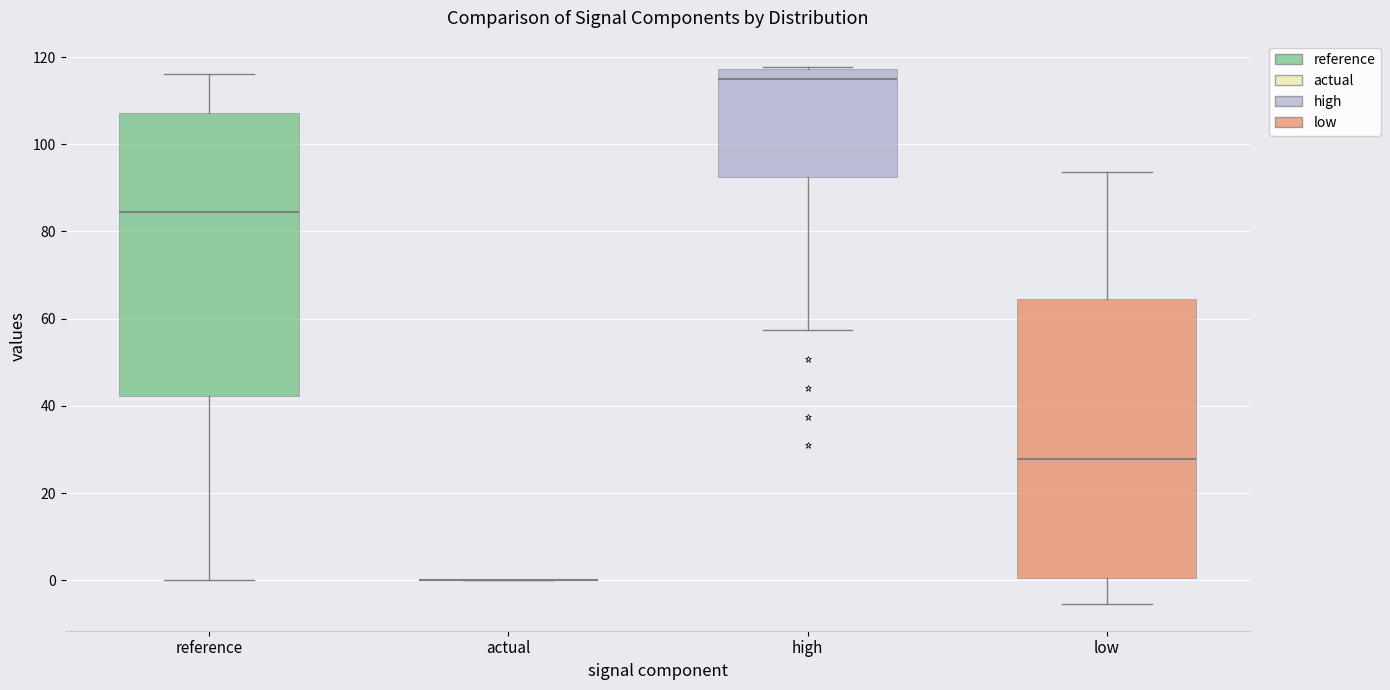

Where does the median line of the box for reference sit on the y-axis? The values are not printed on the chart, so give them approximately, as read against the axis.

84